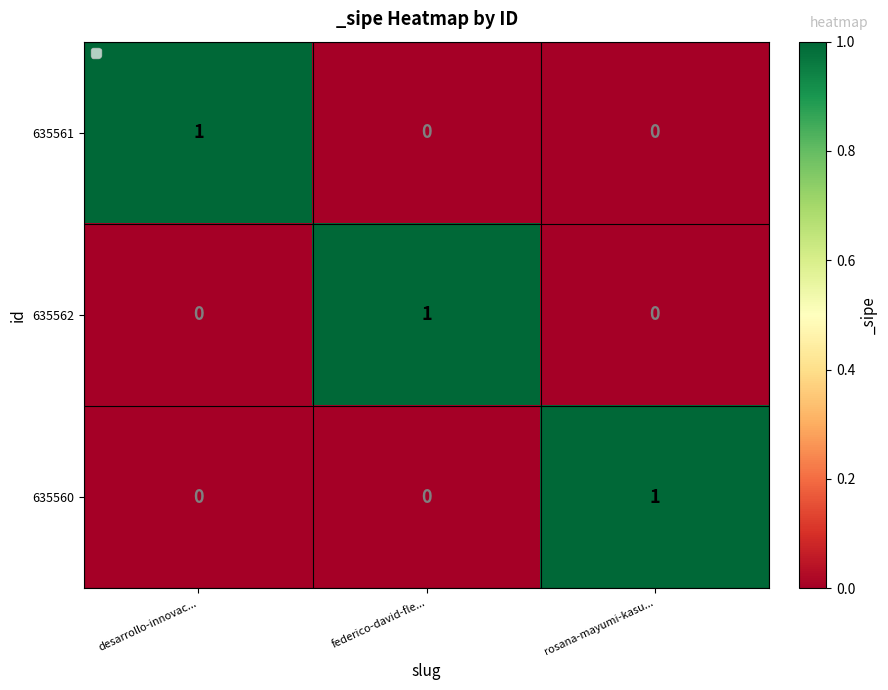

At how many categories does at least one series exceed 0?

3